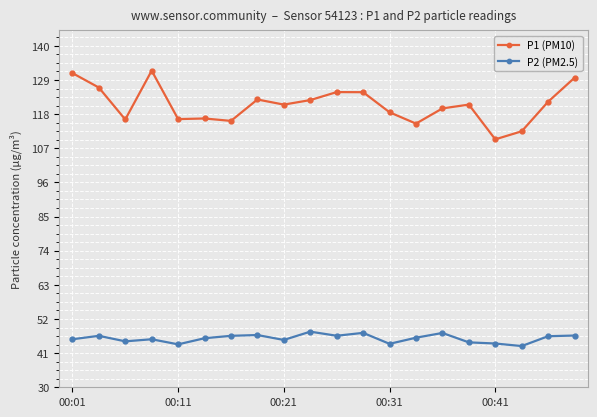

True or false: P1 (PM10) and P2 (PM2.5) cross at least once.

False